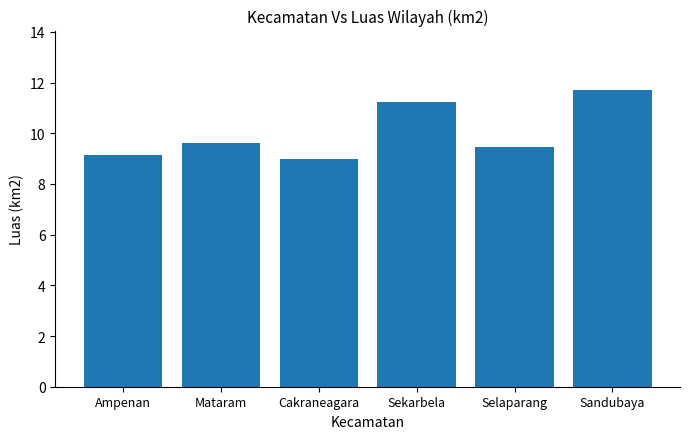

Is it true that the value at Sandubaya is 15.4?

False